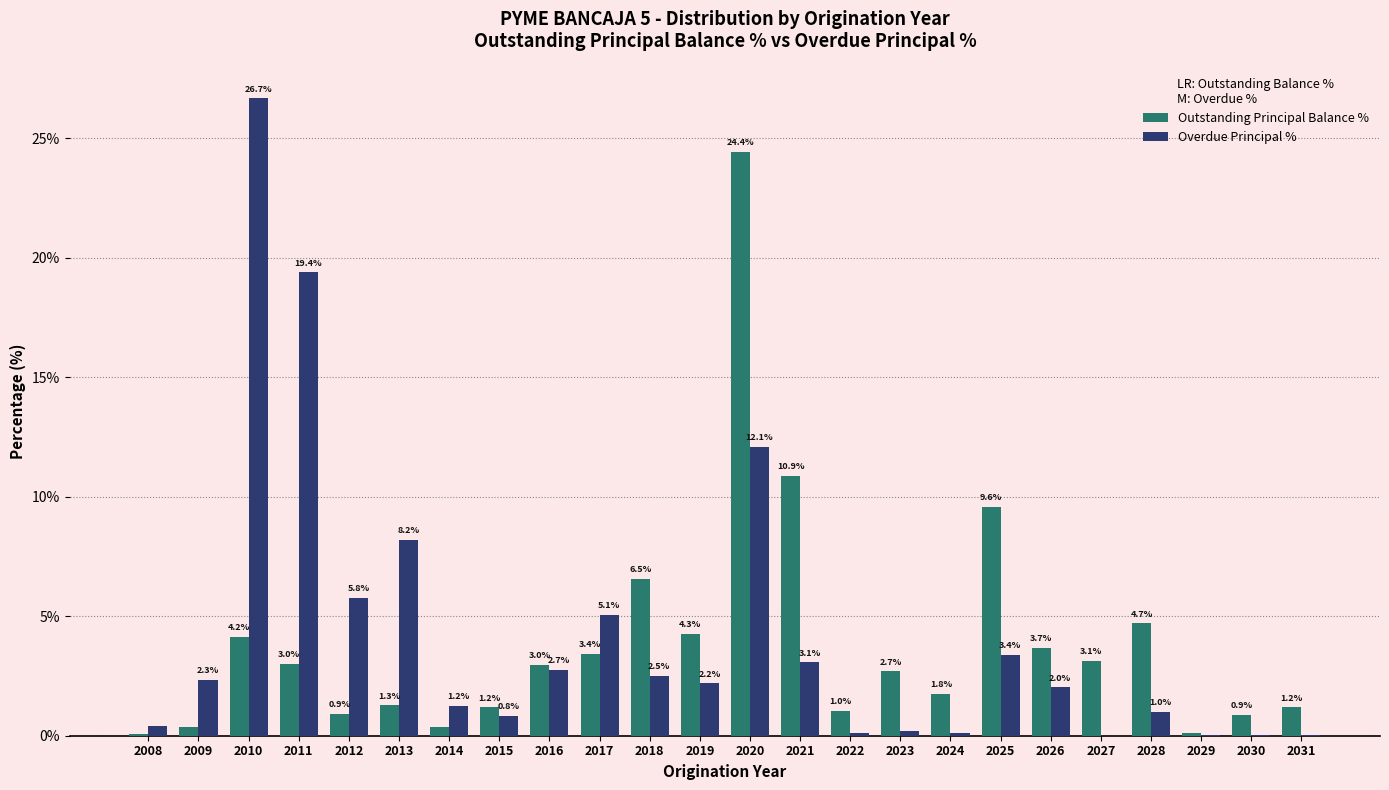

The Outstanding Principal Balance % series shows 10.1 at 2018. True or false?

False